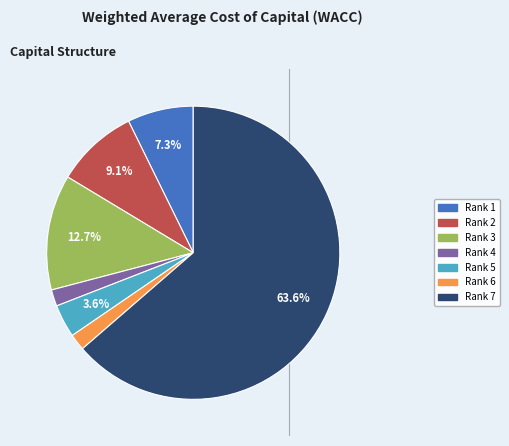

To the nearest percent, what is the average slice percentage?

14%